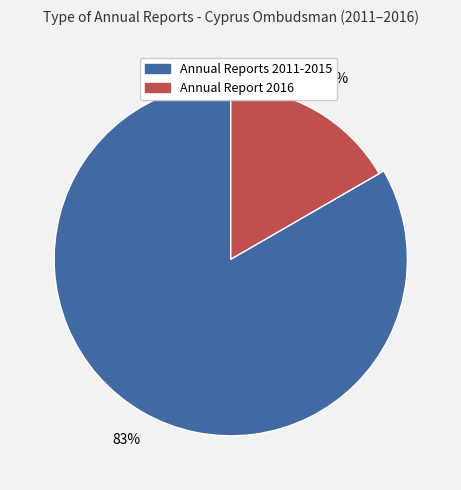

The Annual Report 2016 slice represents 30% of the pie. True or false?

False